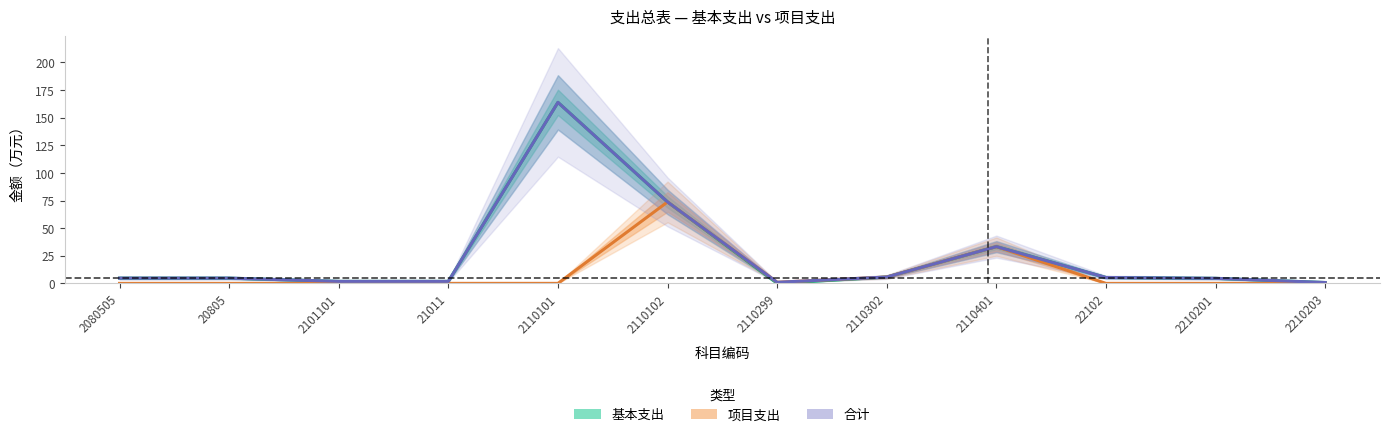

Between 20805 and 2110101, which series saw the biggest shift?

基本支出